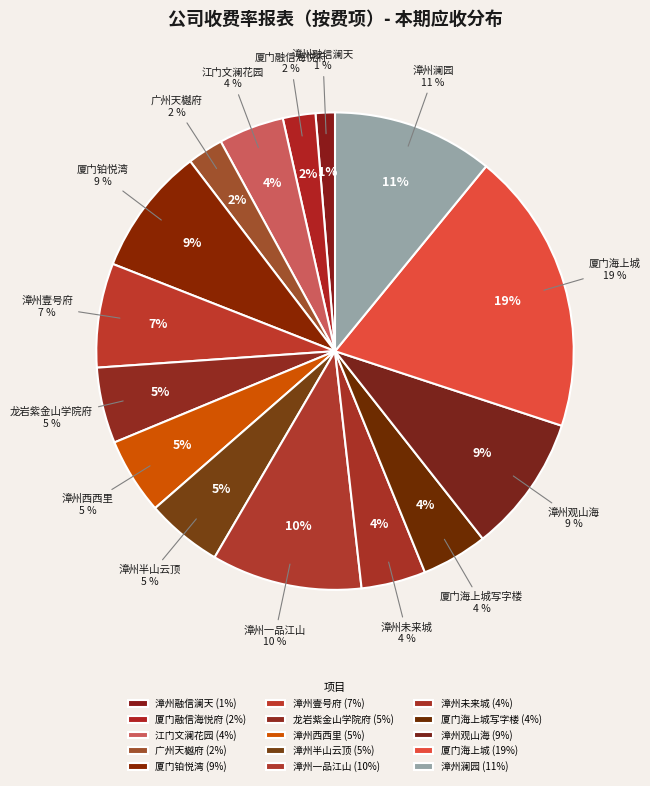

Rank the categories by value from highest to lowest.

厦门海上城, 漳州澜园, 漳州一品江山, 漳州观山海, 厦门铂悦湾, 漳州壹号府, 漳州西西里, 漳州半山云顶, 龙岩紫金山学院府, 厦门海上城写字楼, 江门文澜花园, 漳州未来城, 广州天樾府, 厦门融信海悦府, 漳州融信澜天